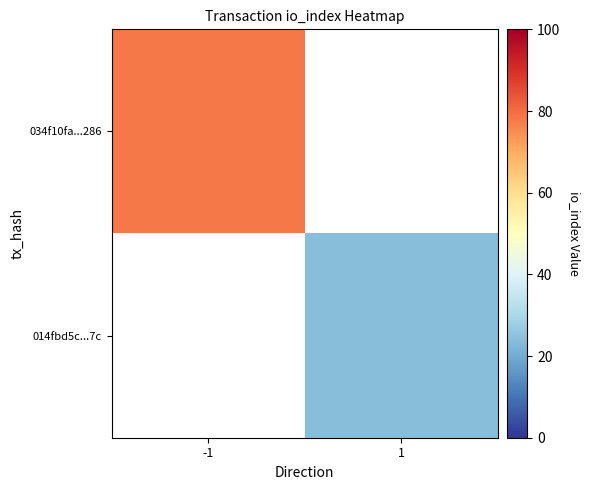

List the labels in order of 014fbd5c...7c value, smallest first.

-1, 1